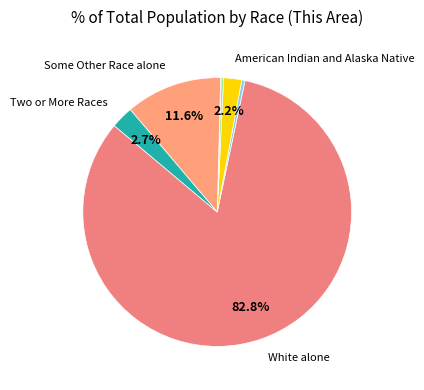

How many slices are in this pie chart?

7